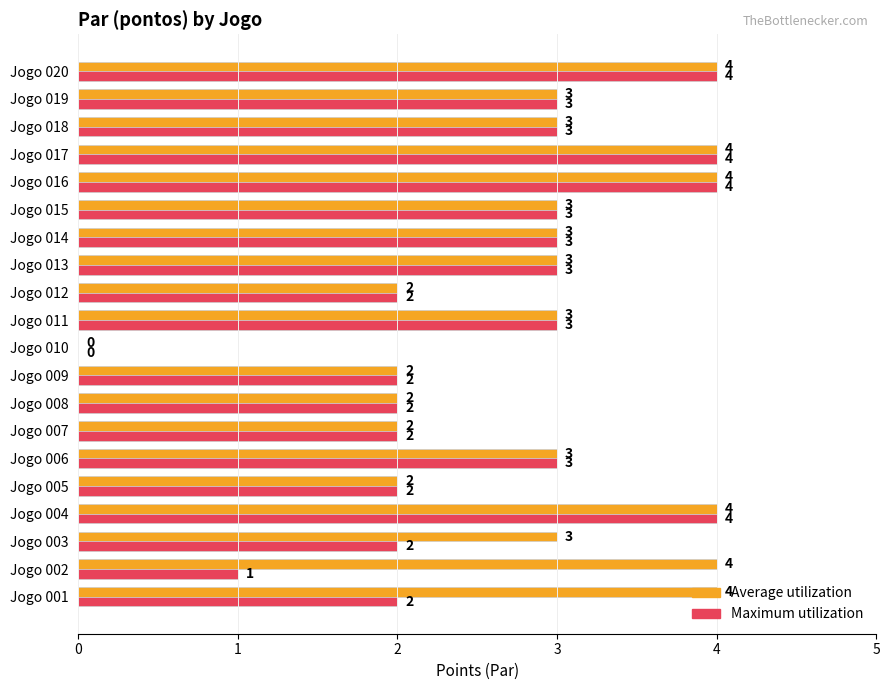

What is the total value across all series at Jogo 015?

6